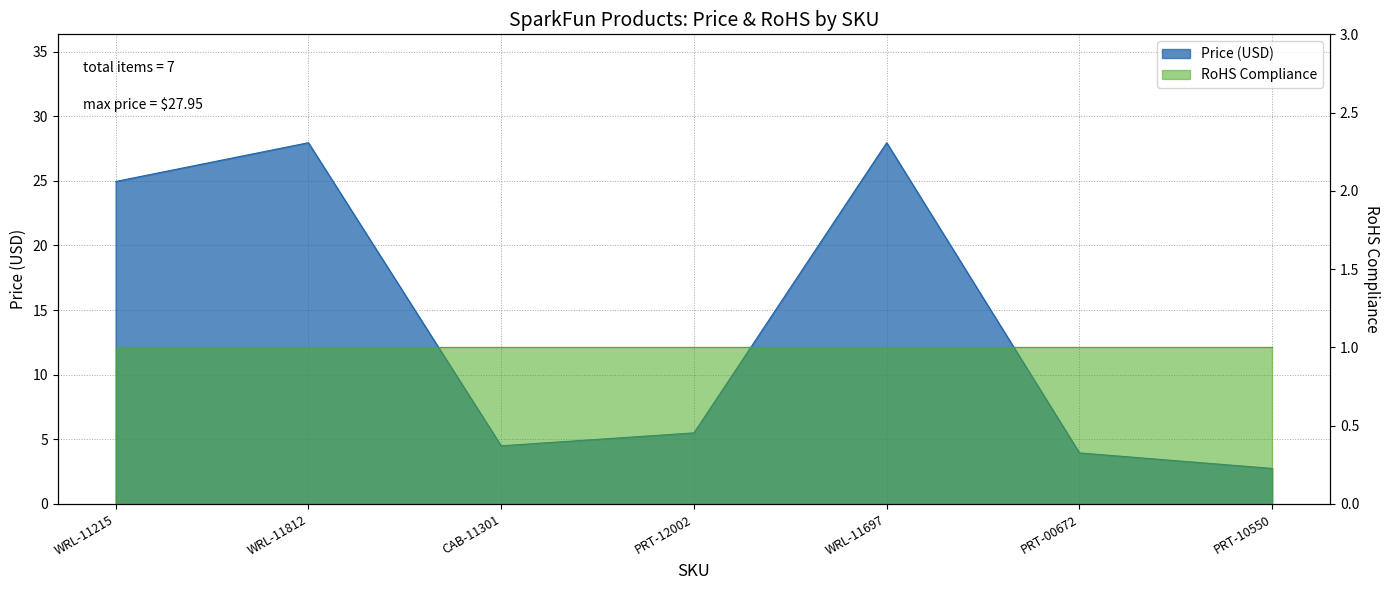

At which category does the chart reach its minimum across all series?

PRT-10550